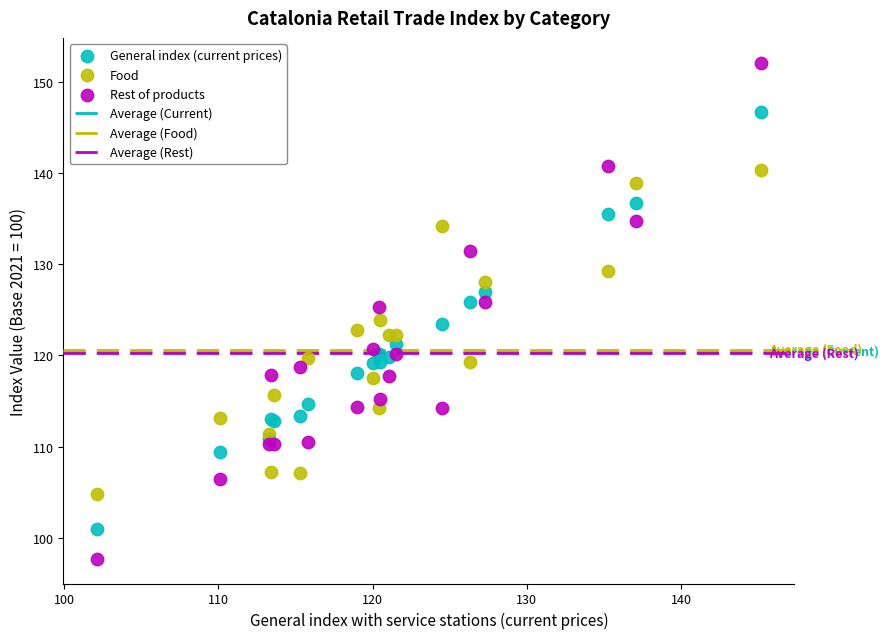

Which series contains the highest Y value?

Rest of products